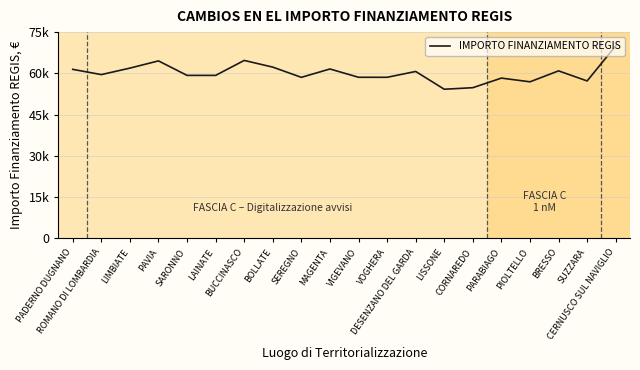

Is this an area chart (filled region under the line)?

No